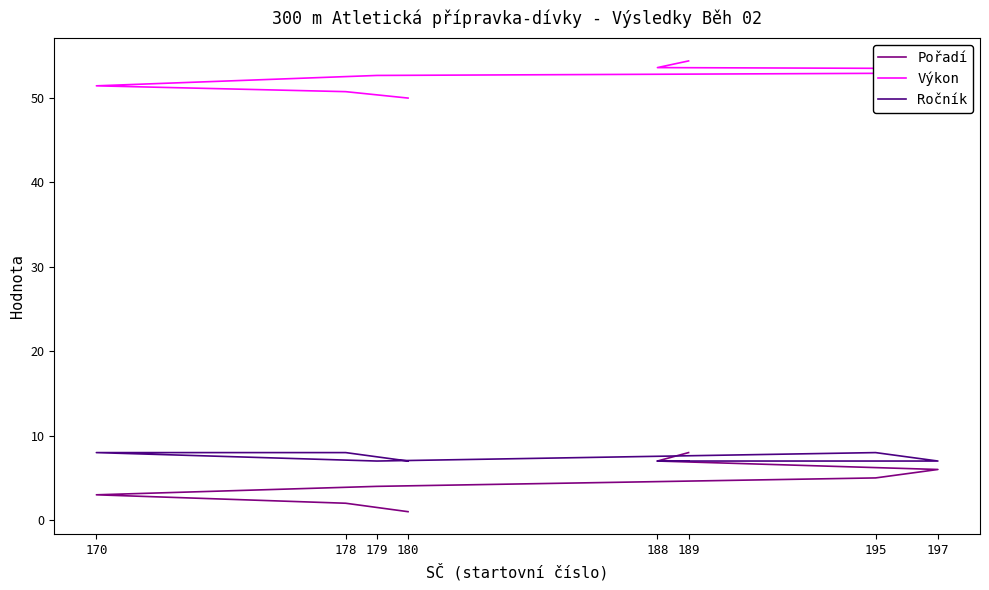

What is the difference between the second highest and minimum values in the Pořadí series?

6.0